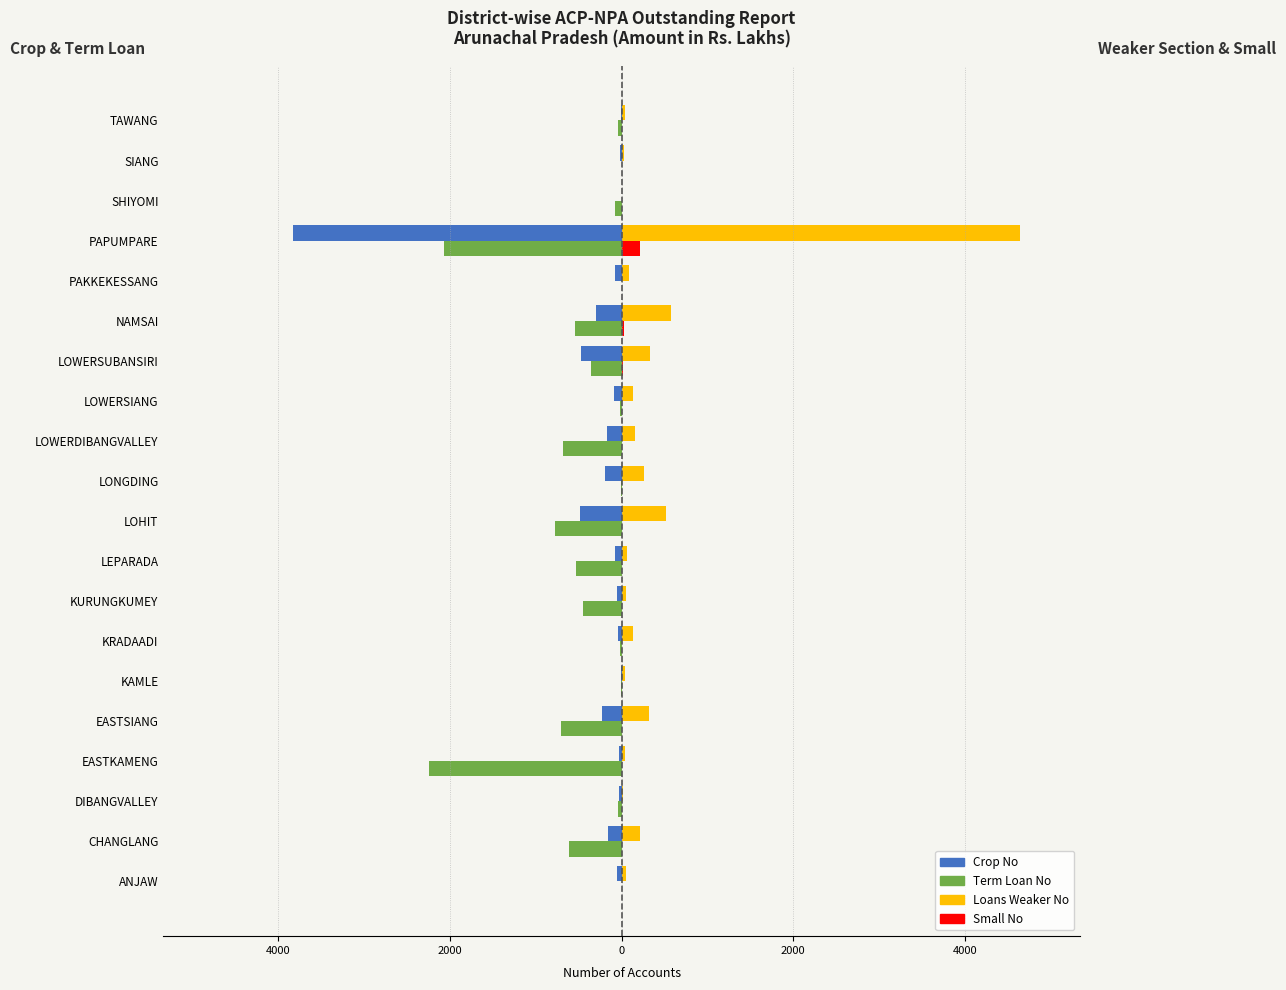

What are all the series names shown in the legend?

Crop No, Term Loan No, Loans Weaker No, Small No